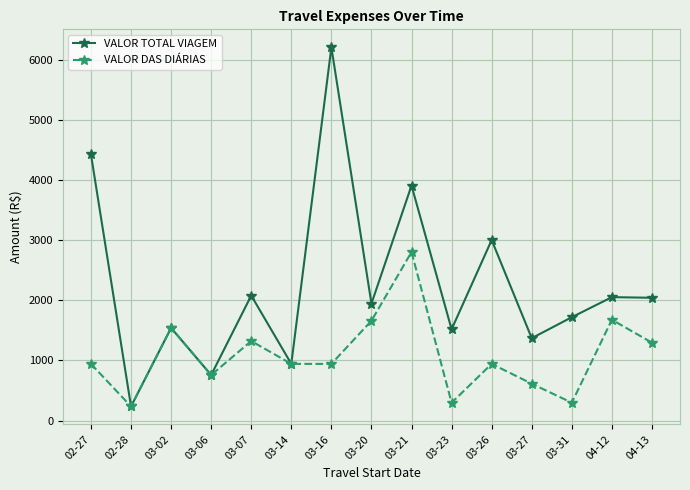

What is the label of the 10th point from the right?

03-14